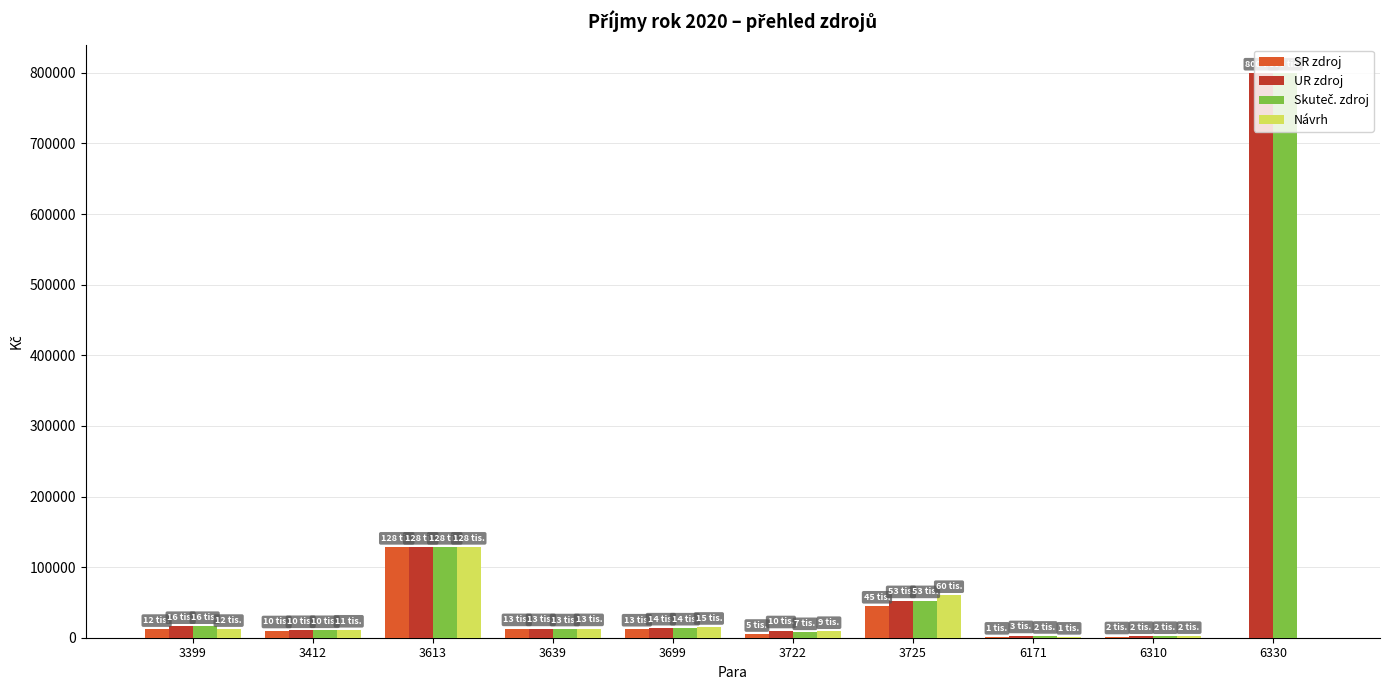

How many series are shown in this chart?

4